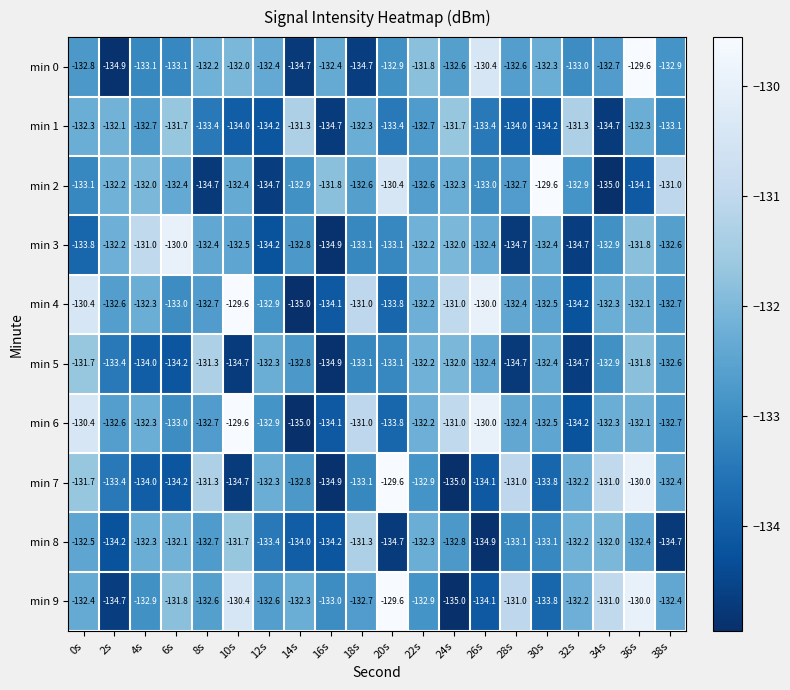

Is the value of min 4 at 6s greater than the value of min 1 at 16s?

Yes